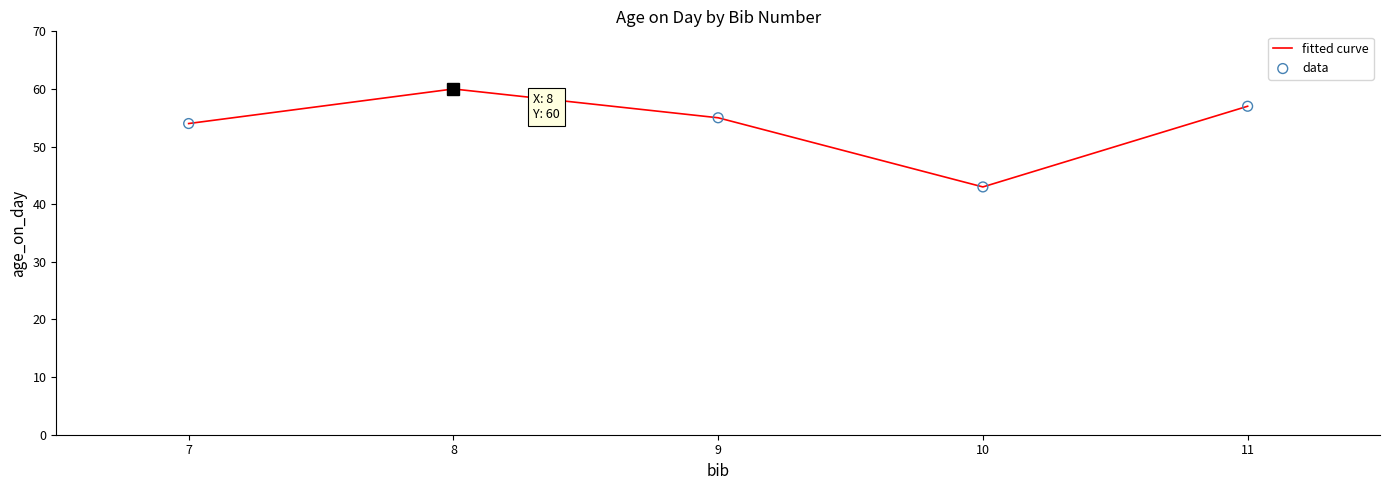

The chart shows a value of 70 at 10. True or false?

False